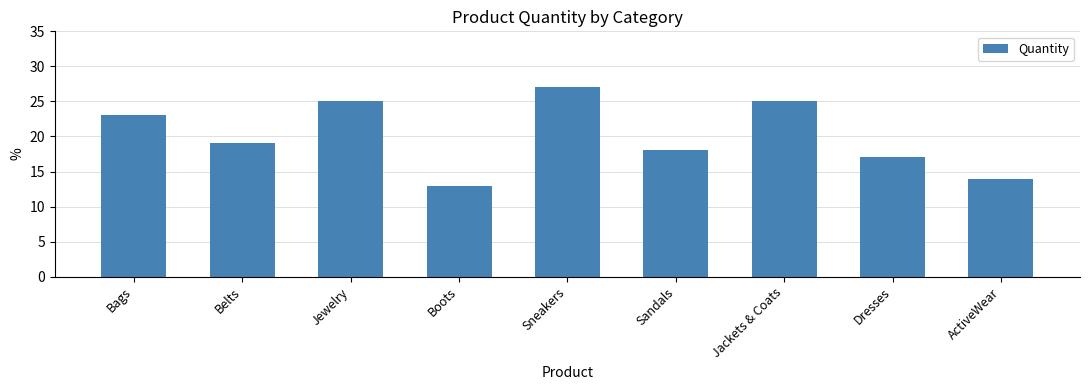

How many categories are shown in the chart?

9